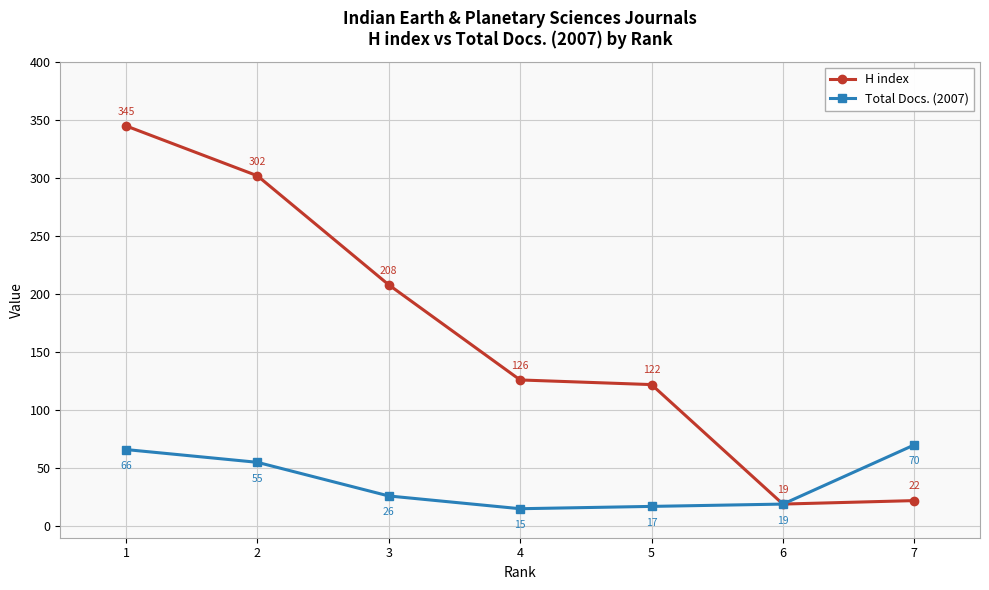

At how many categories does at least one series exceed 298?

2